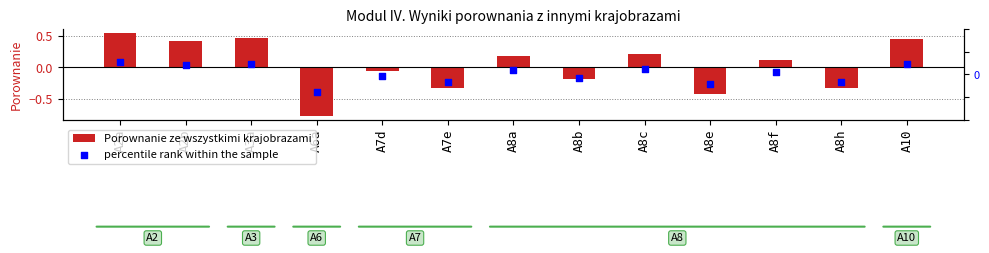

Which series has the largest total across all categories?

Porownanie ze wszystkimi krajobrazami